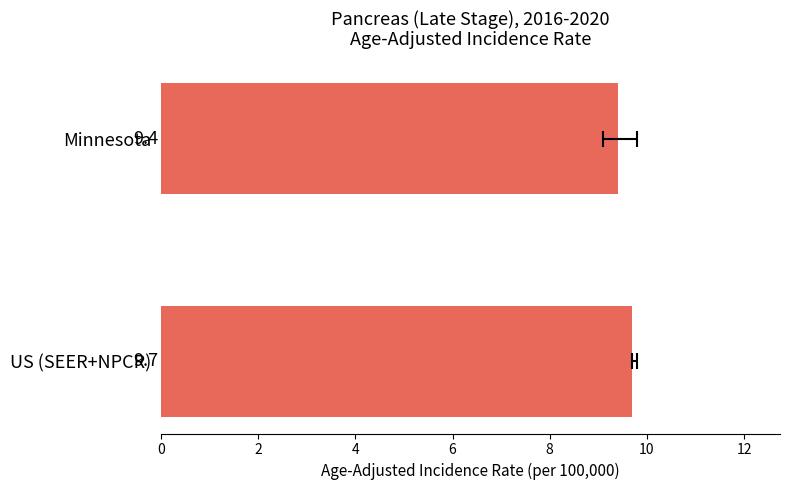

What is the sum of the values at 2 and 0?

19.1